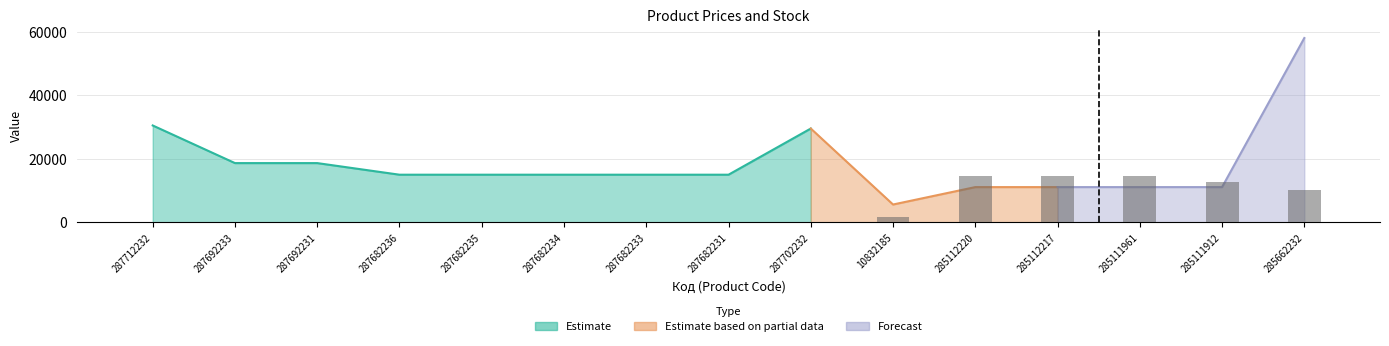

Where is the data nearest to the value 7254?

285662232